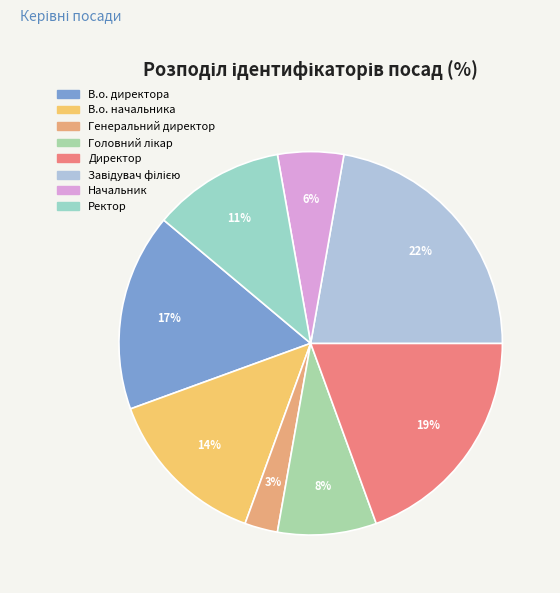

Which slice is the largest?

Завідувач філією